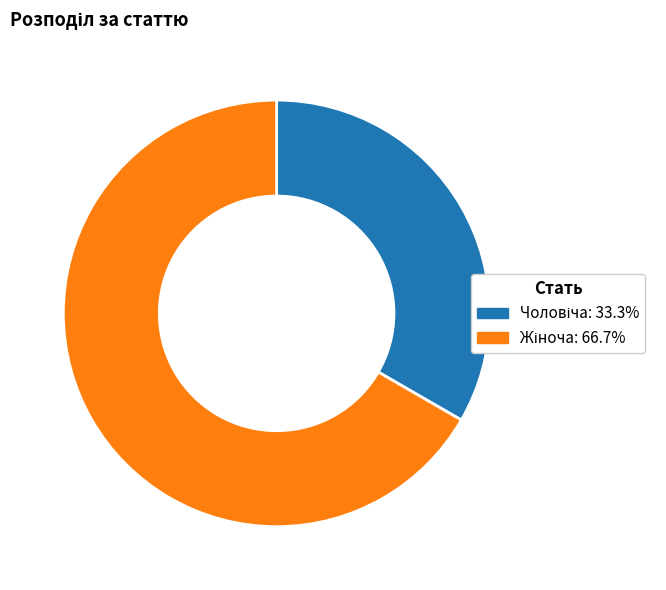

Is there any slice that represents more than half of the pie?

Yes